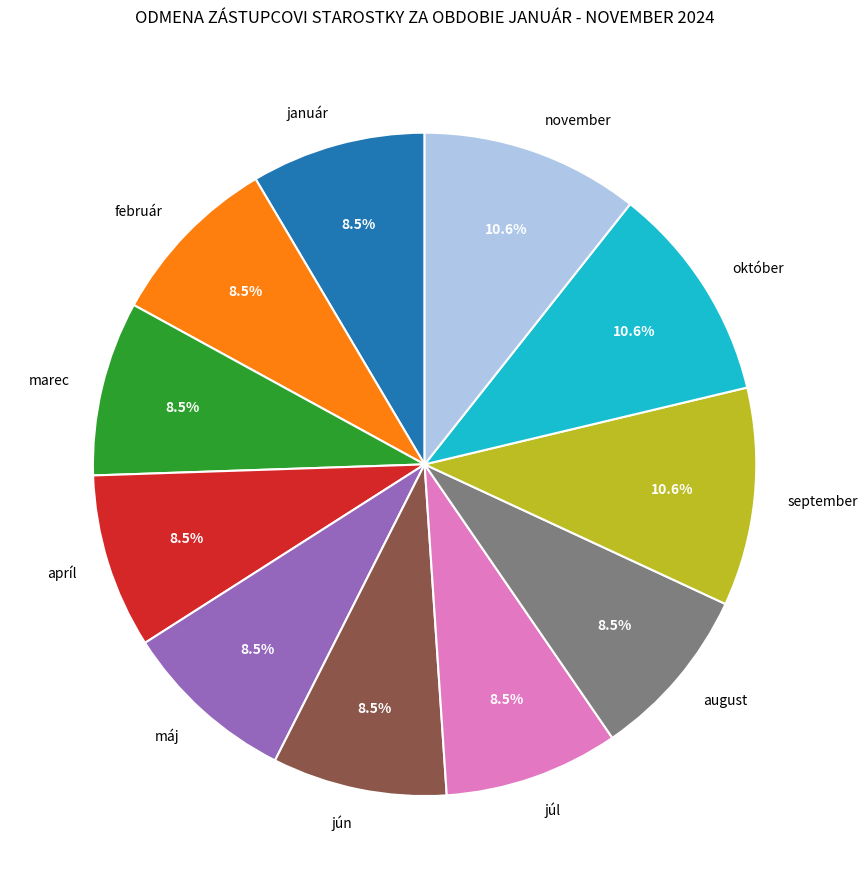

Does any single category account for the majority?

No